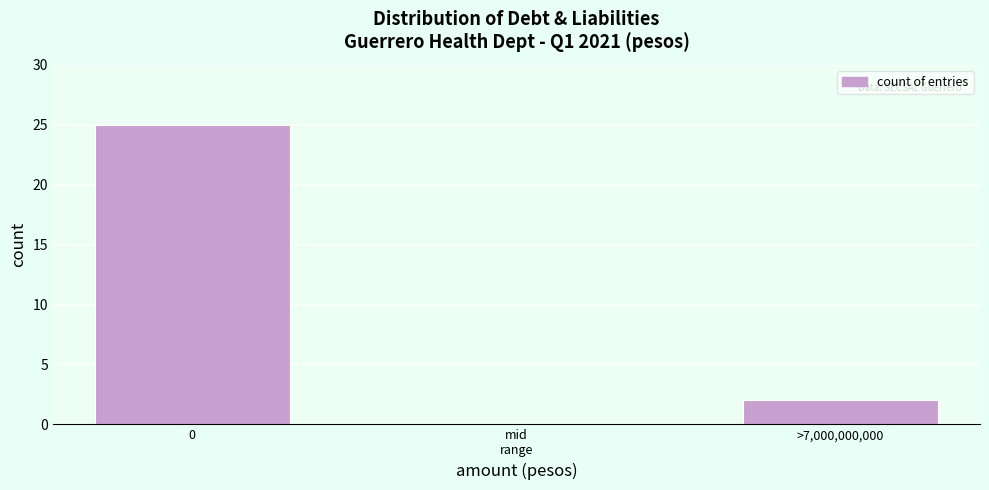

The chart shows a value of 25 at 0. True or false?

True